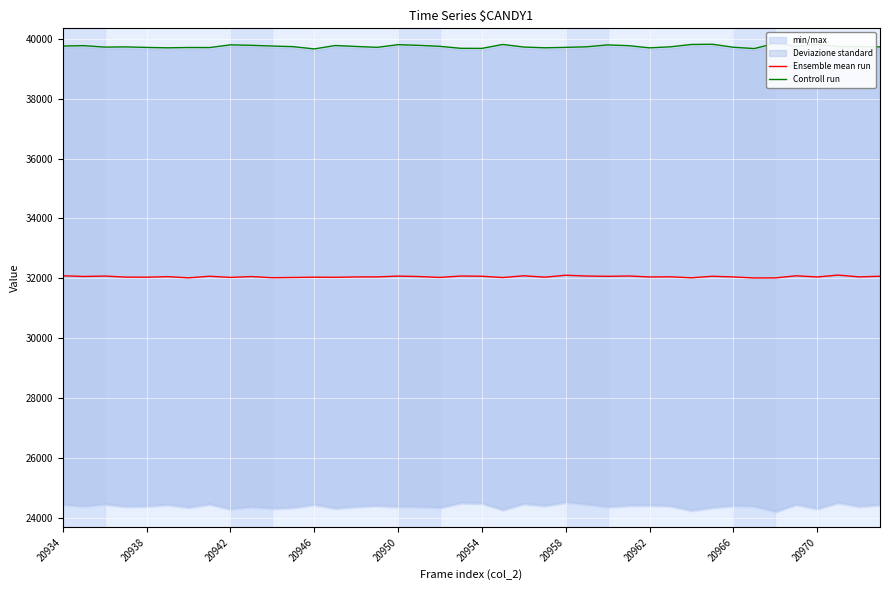

How many lines are shown in the chart?

2